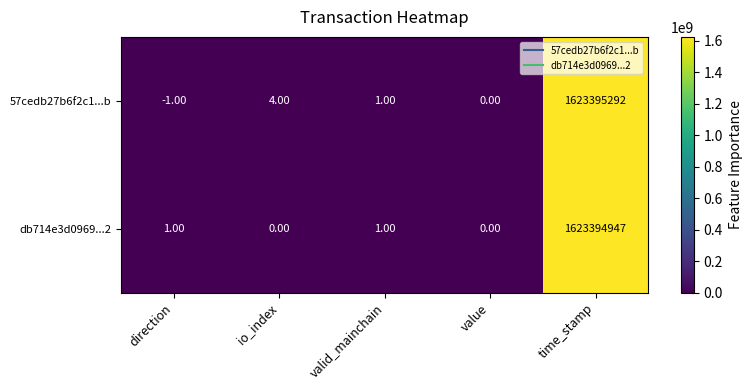

At direction, list the series in order from smallest to largest.

57cedb27b6f2c1...b, db714e3d0969...2